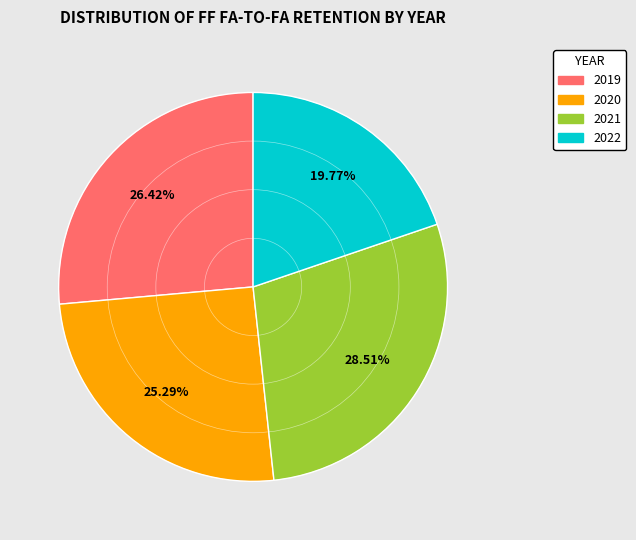

Between 2020 and 2022, which is larger?

2020